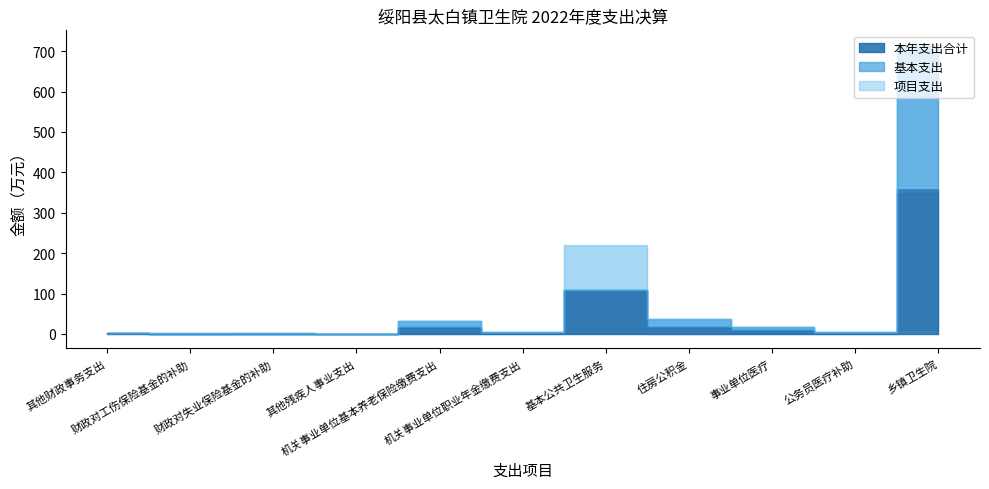

Where is the first local maximum for 项目支出?

基本公共卫生服务